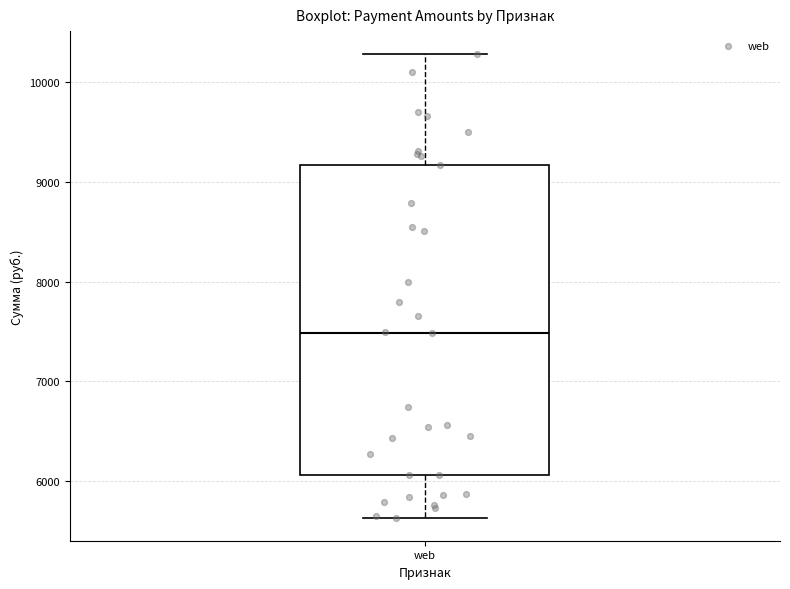

Where is the lower edge of the box for web on the y-axis? The values are not printed on the chart, so give them approximately, as read against the axis.

6100